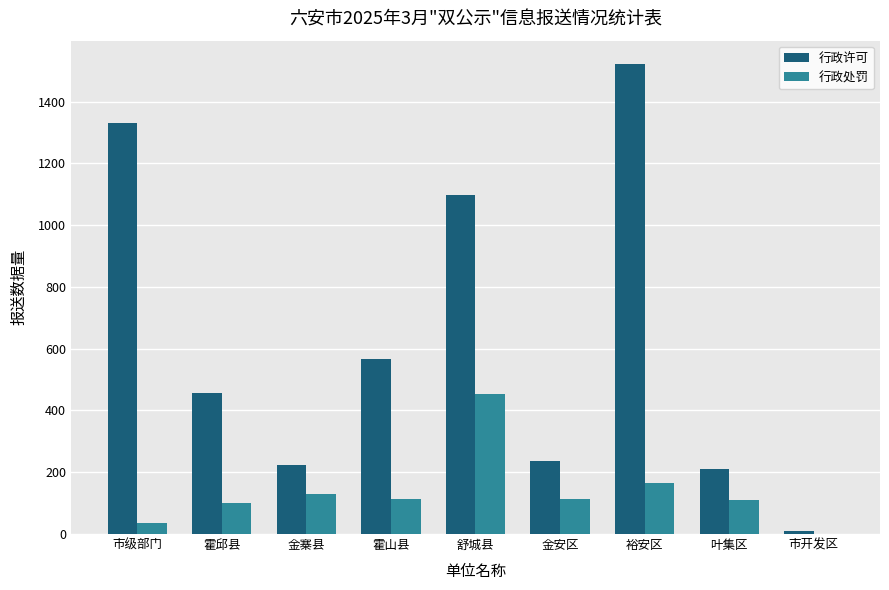

Count the number of categories in the chart.

9